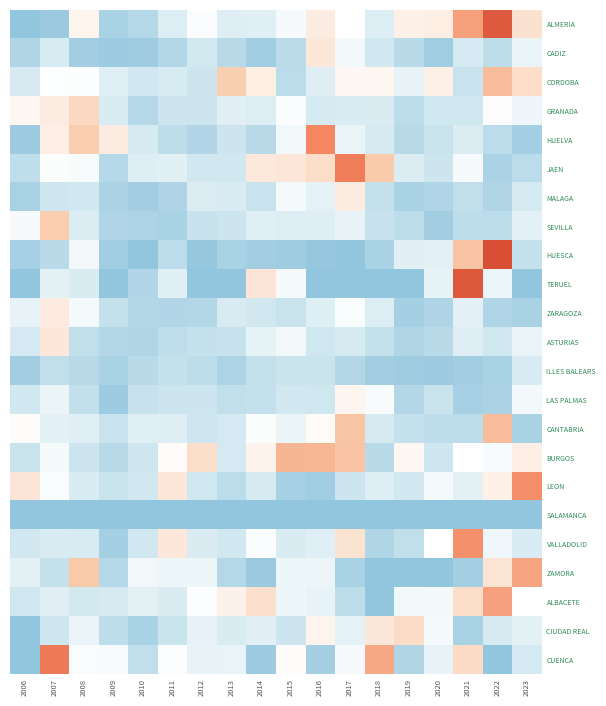

At which category is the sum across all series the highest?

2022